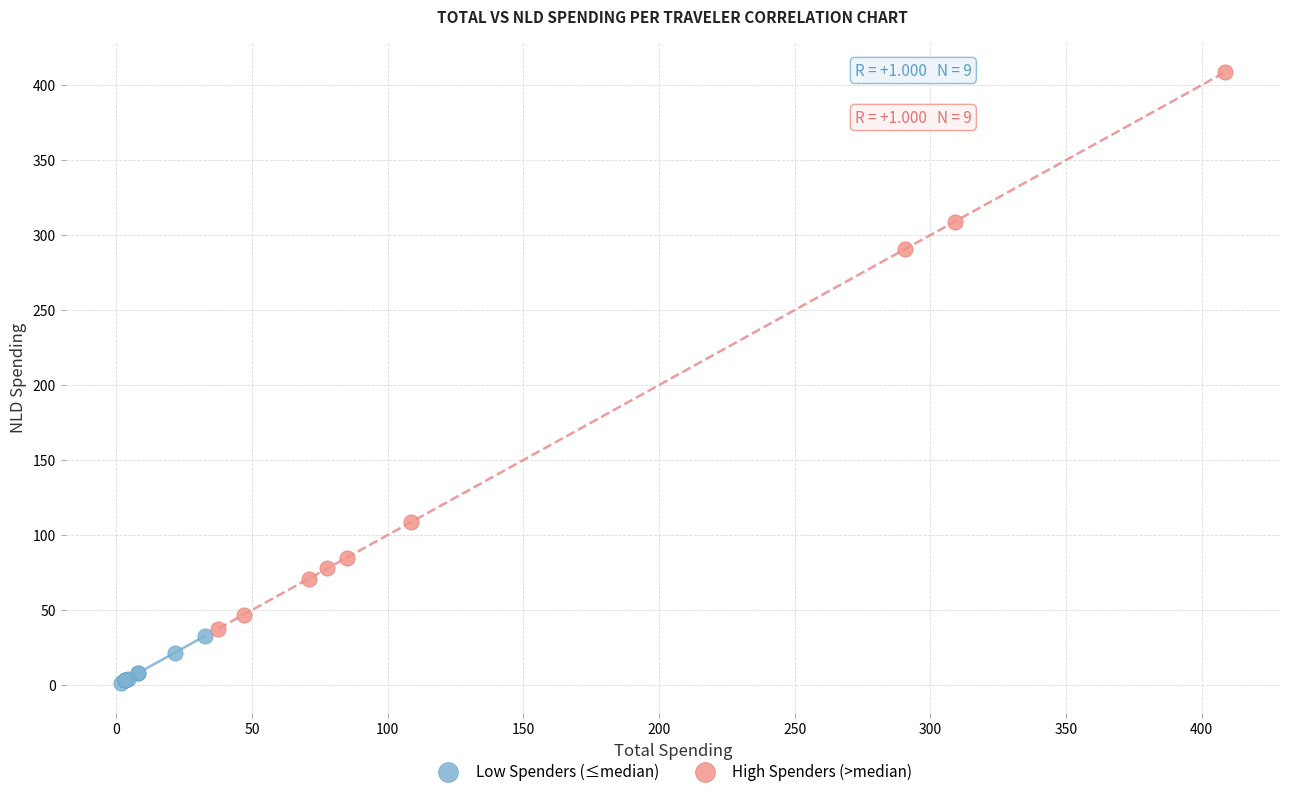

Which series has the widest spread of Y values?

High Spenders (>median)